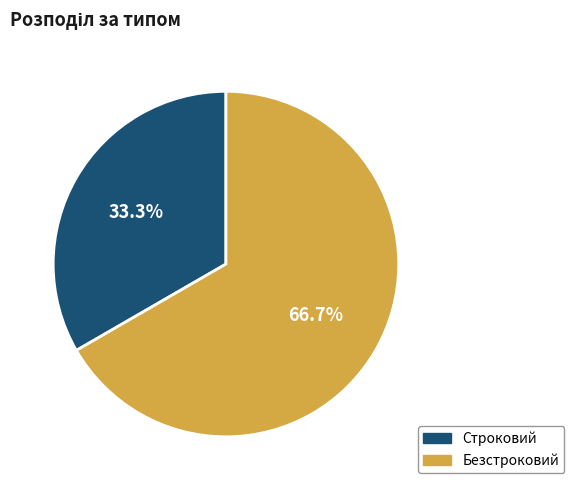

Rank the categories by value from highest to lowest.

Безстроковий, Строковий